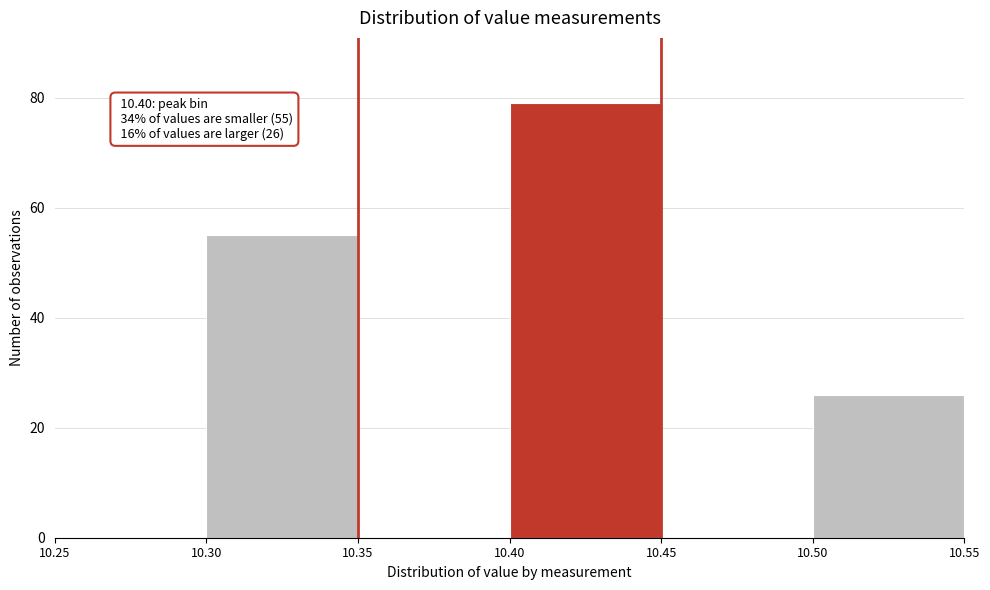

Over which range of the x-axis is the bar tallest?

10.40 to 10.45